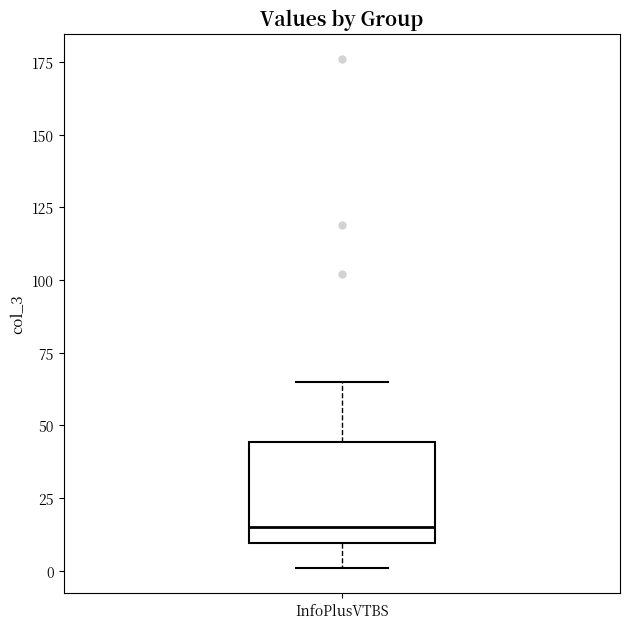

Transcribe this box plot: give where the median line is, the range the box spans, and where the two whiskers end, as read against the y-axis. The values are not printed on the chart, so give them approximately, as read against the axis.

median 15, box 10 to 45, whiskers 0 to 65